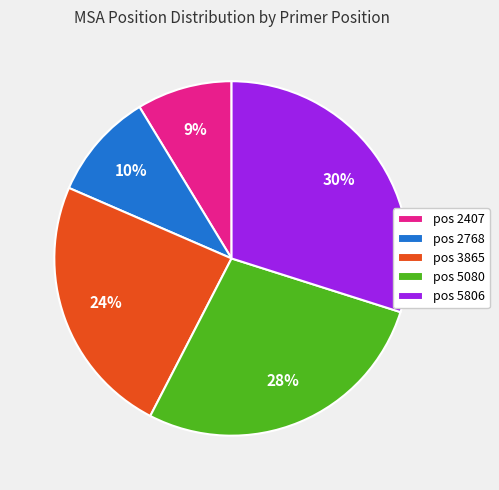

The pos 2768 slice represents 24% of the pie. True or false?

False